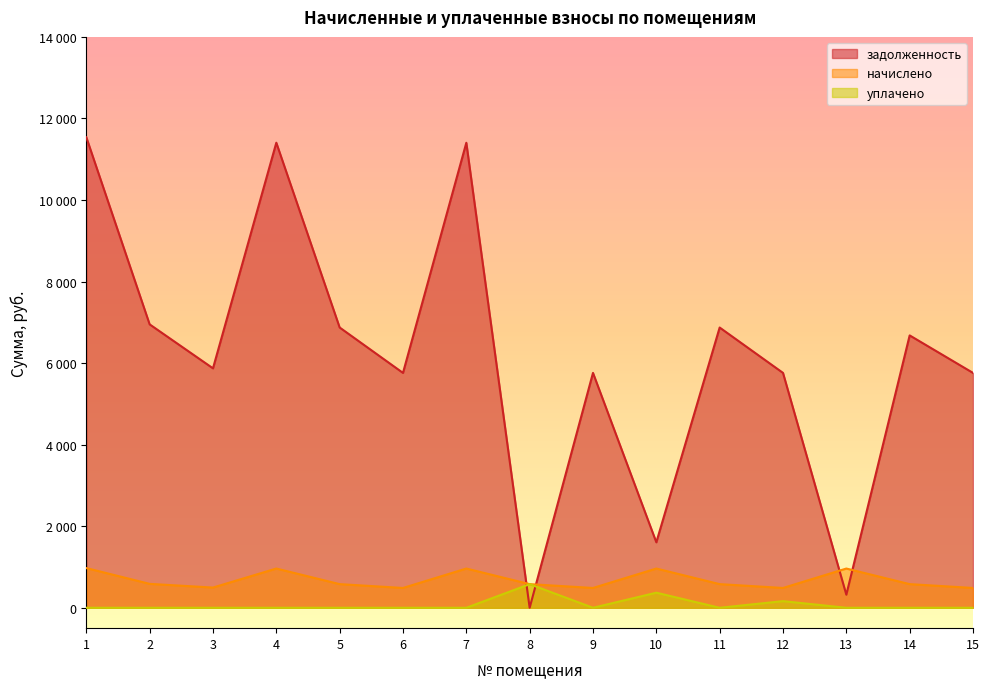

Between 6 and 4, which is larger?

4